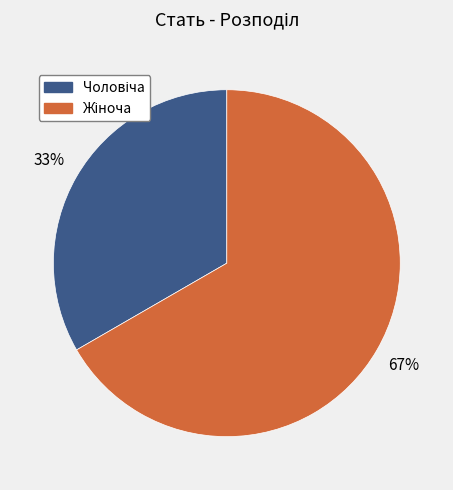

To the nearest percent, what is the average slice percentage?

50%